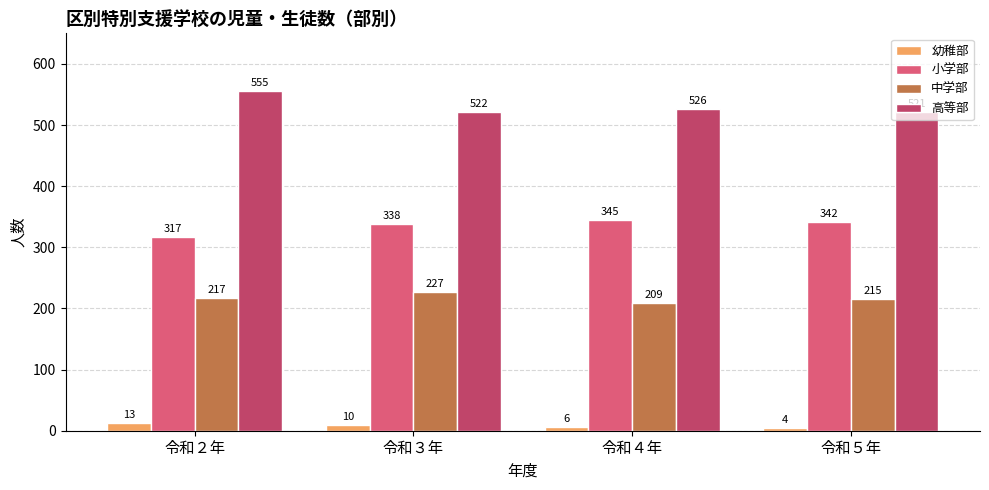

Which category has the highest value across all series?

令和２年